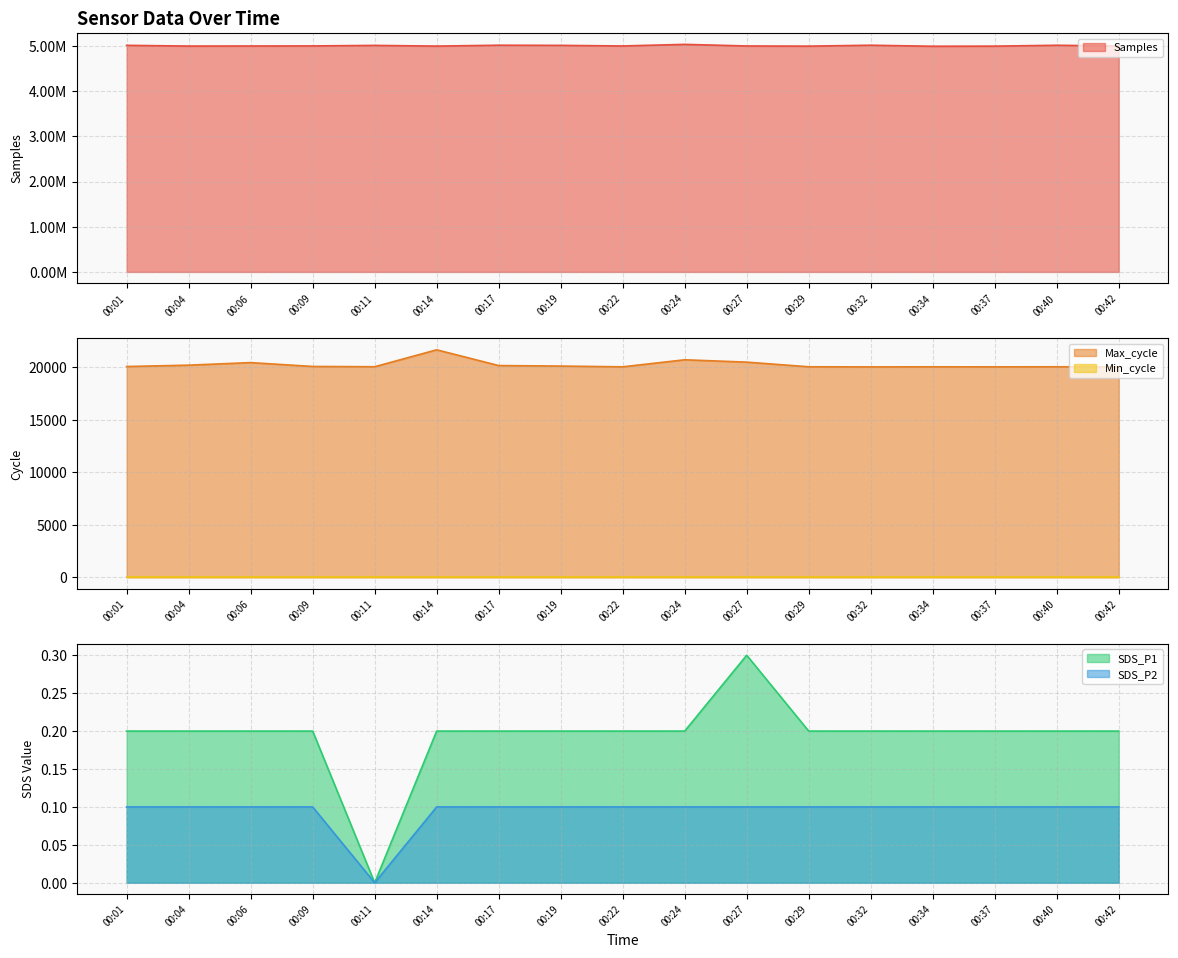

True or false: Max_cycle has a value of 35954.4 at 00:37.

False